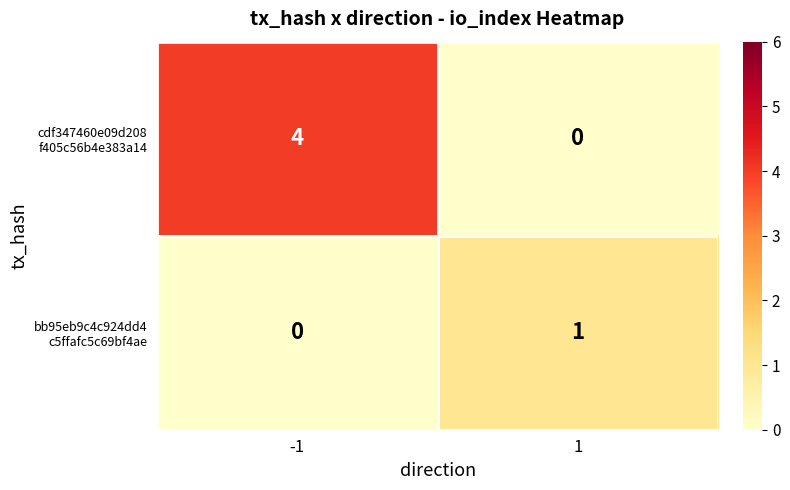

What is the difference between the highest and lowest values at -1?

4